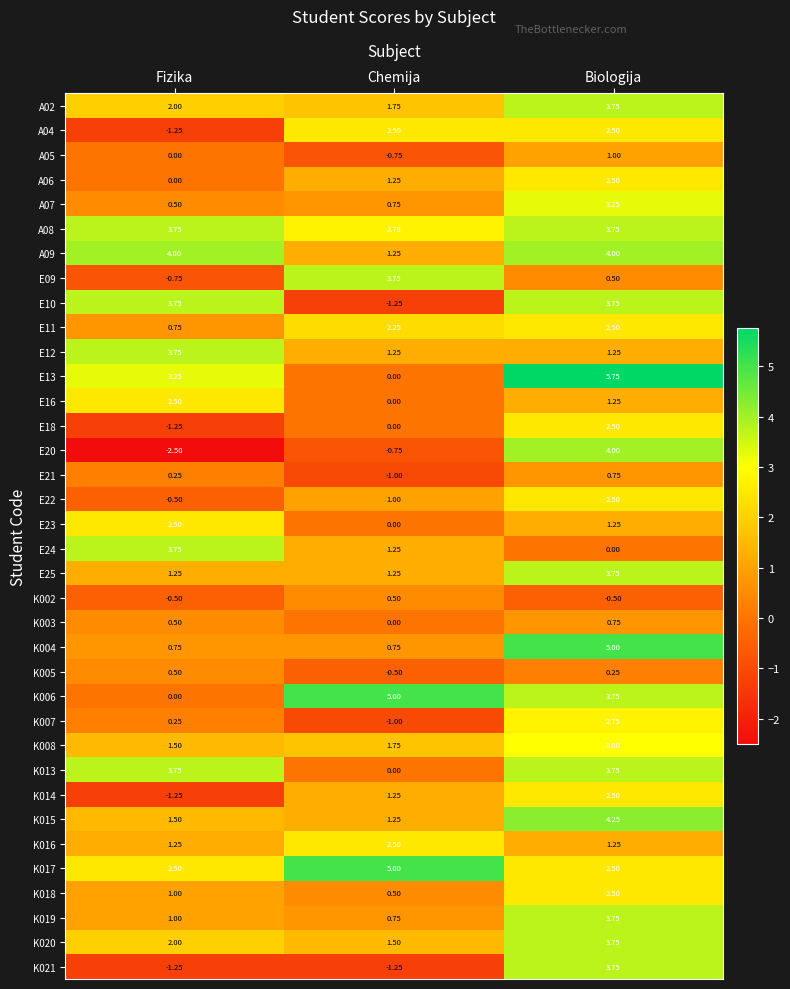

At which label does K019 reach its peak?

Biologija